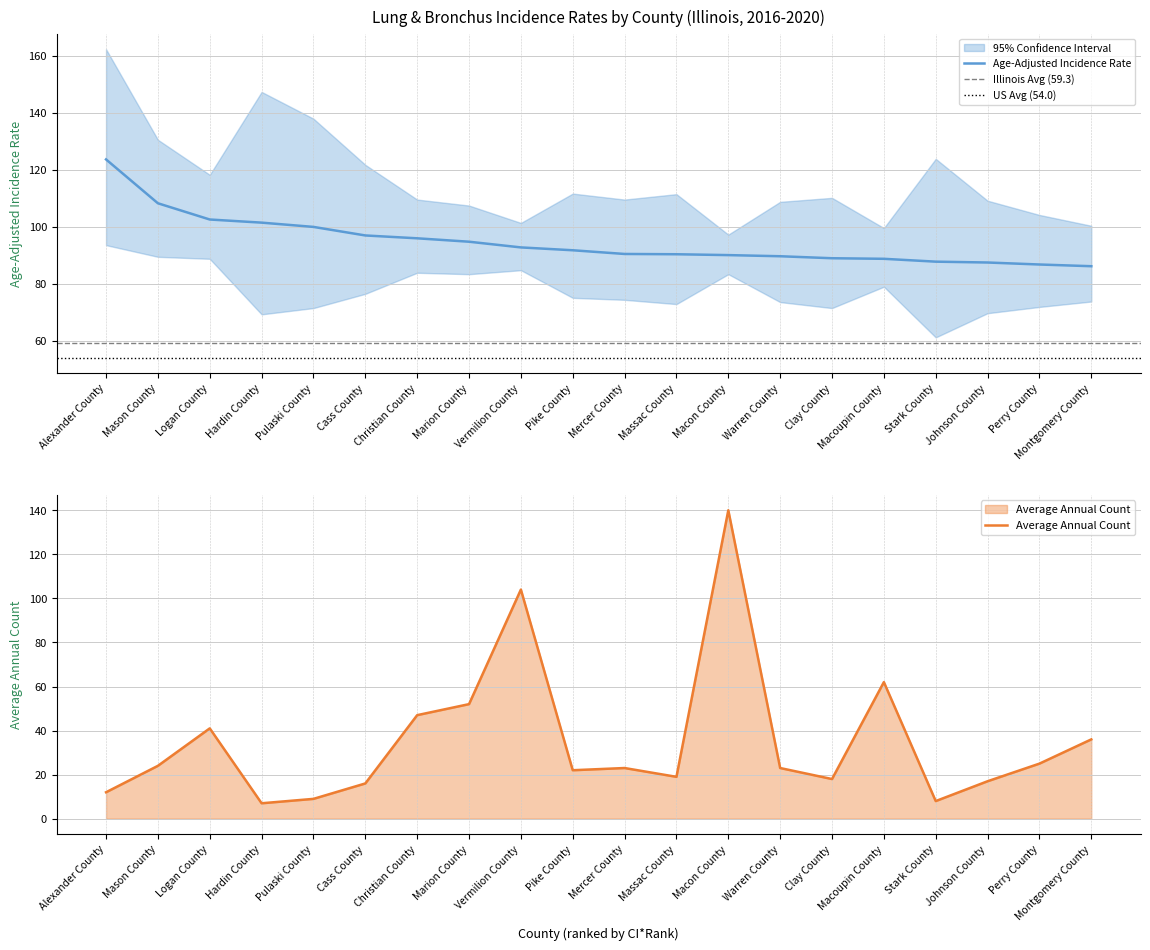

What is the sum of all Average Annual Count values?

705